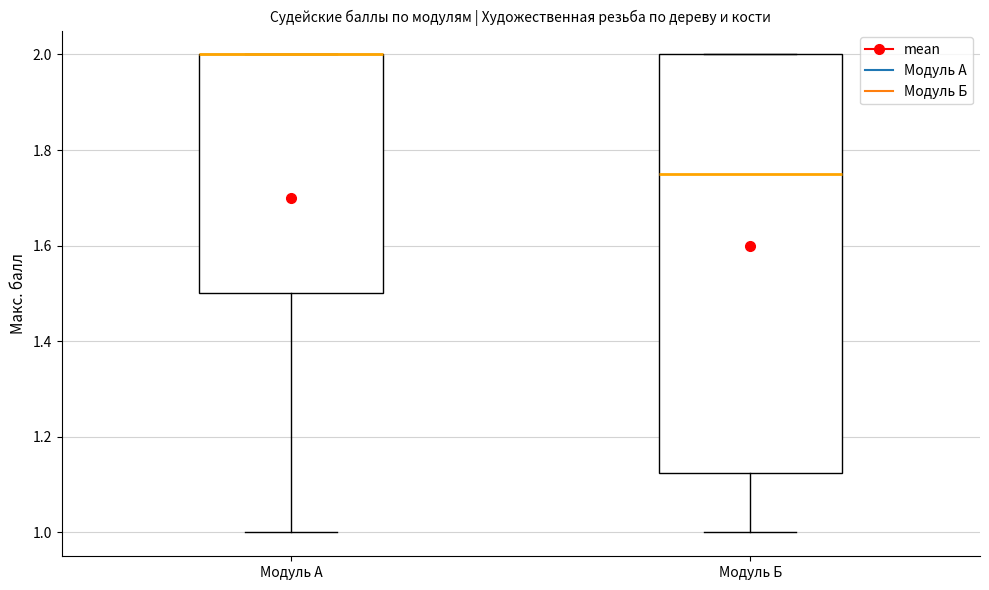

Reading left to right, read every box against the y-axis: the position of its median line, the range the box covers, and the ends of its whiskers. The values are not printed on the chart, so give them approximately, as read against the axis.

Модуль А: median 2.00 (drawn on the box's upper edge), box 1.50 to 2.00, whiskers 1.00 to 2.00
Модуль Б: median 1.76, box 1.12 to 2.00, whiskers 1.00 to 2.00